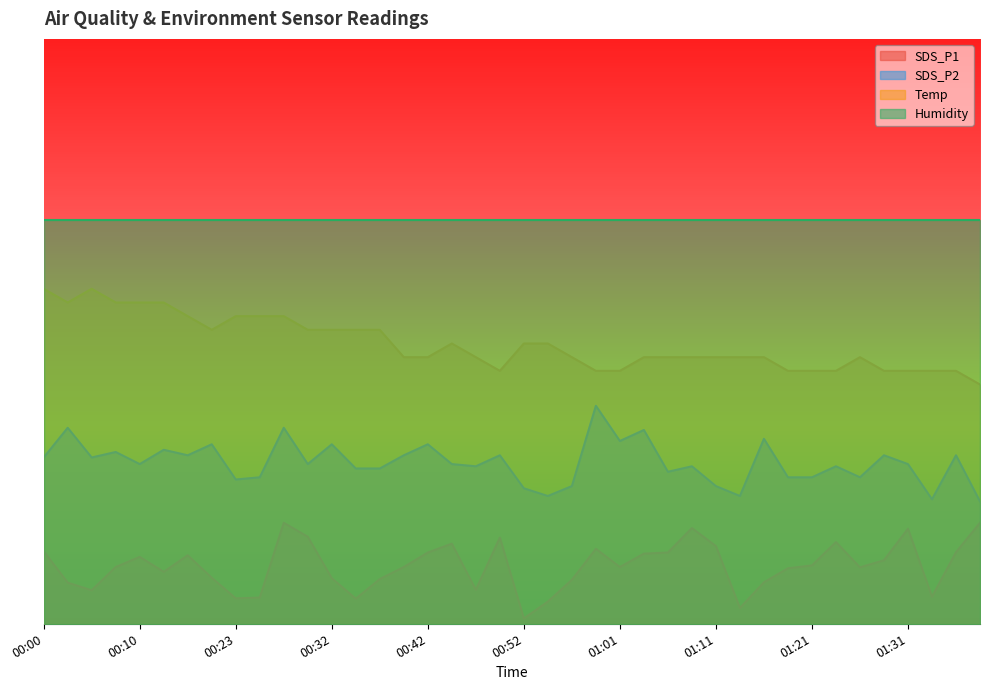

Does the chart have visible grid lines?

No